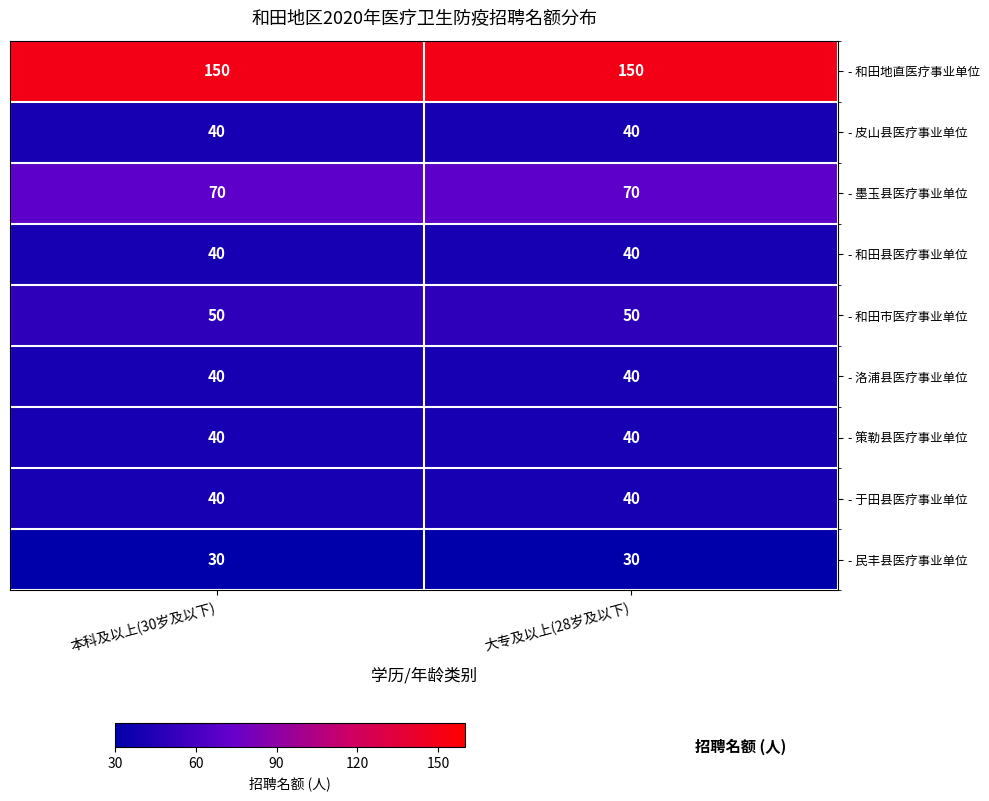

What is the maximum value shown in the chart?

150